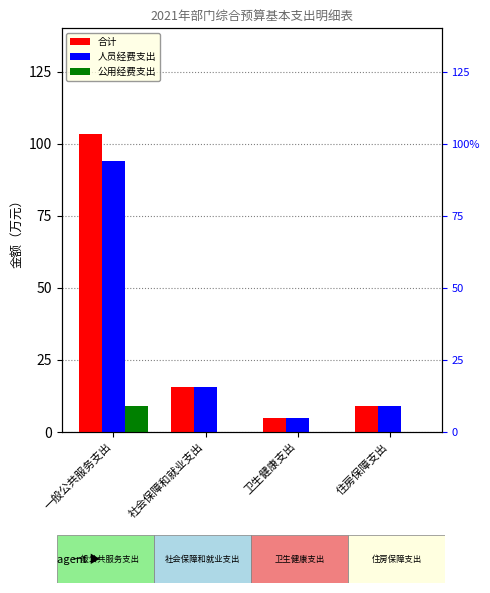

Is the value of 合计 at 一般公共服务支出 greater than the value of 公用经费支出 at 社会保障和就业支出?

Yes